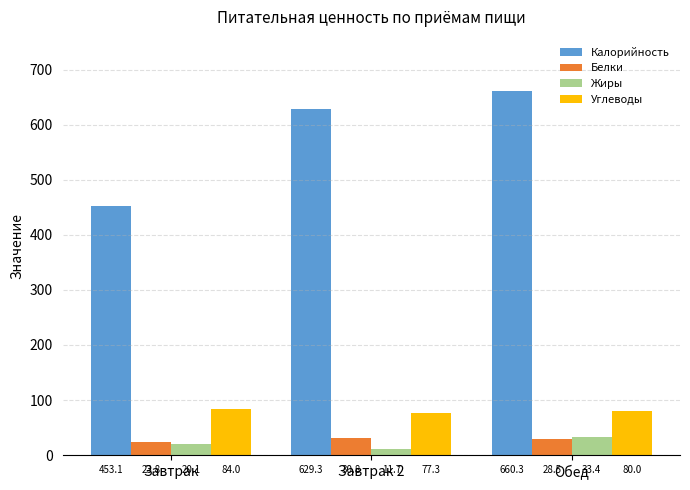

Which series has the widest spread of values?

Калорийность